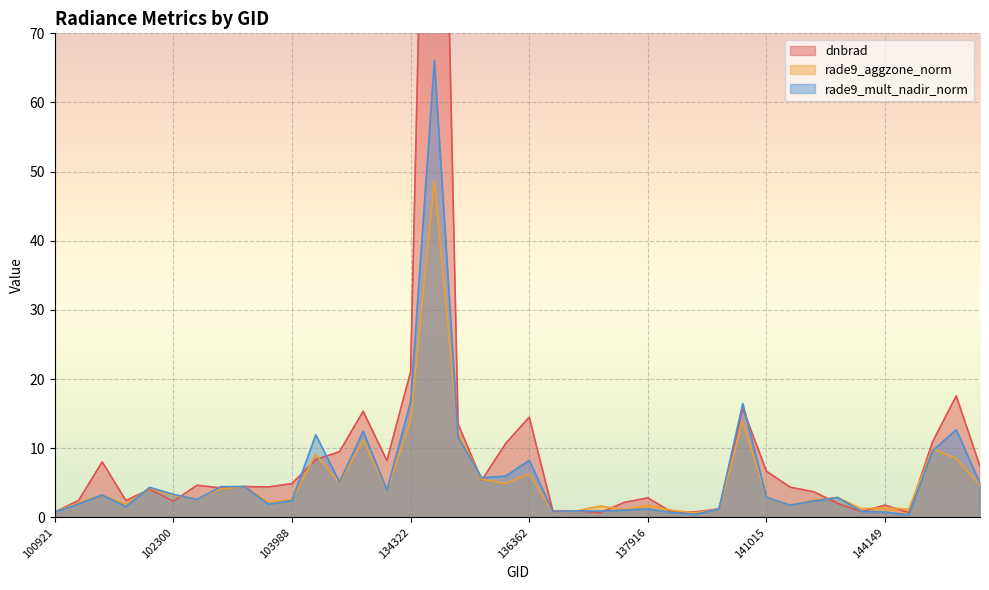

True or false: rade9_mult_nadir_norm and rade9_aggzone_norm cross at least once.

True